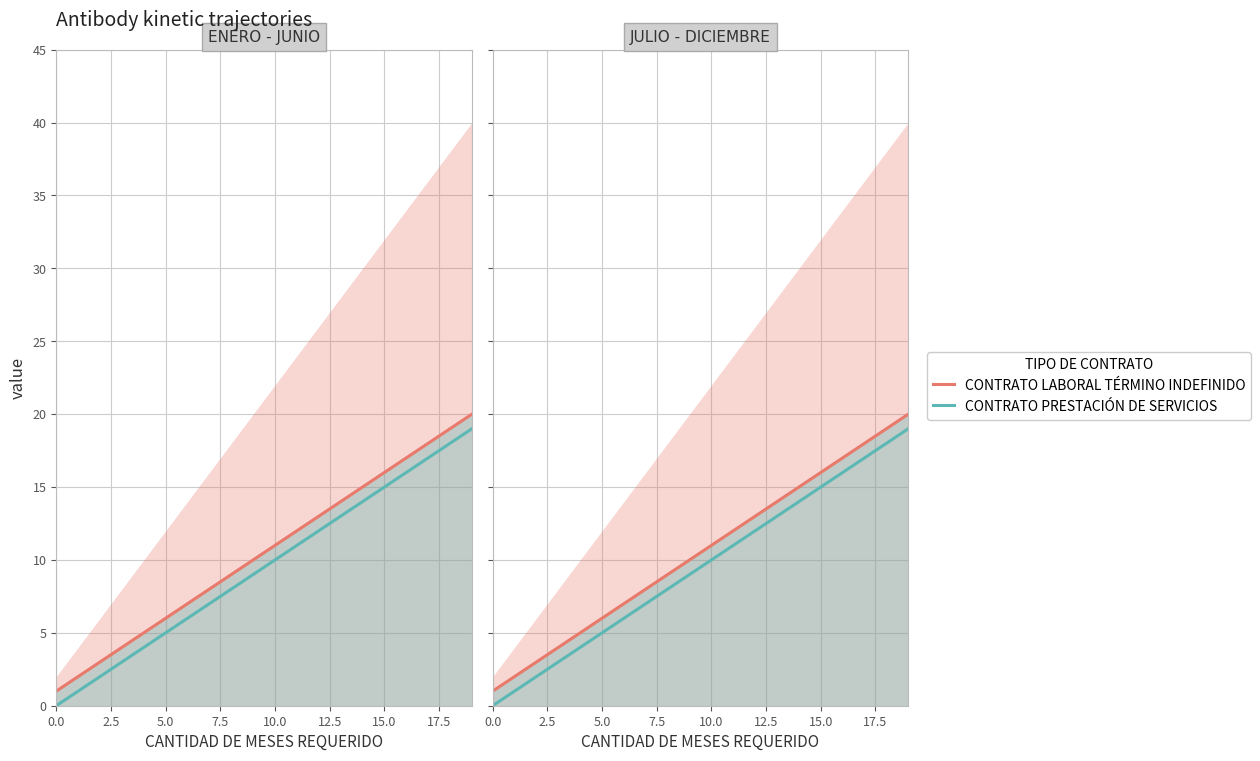

What are all the series names shown in the legend?

CONTRATO LABORAL TÉRMINO INDEFINIDO, CONTRATO PRESTACIÓN DE SERVICIOS